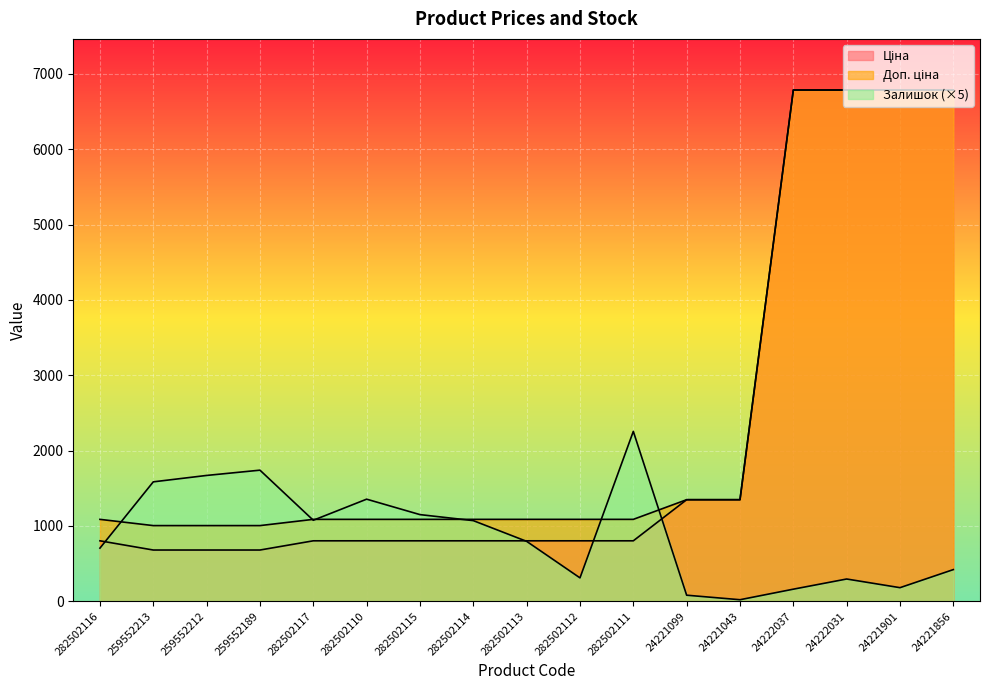

Does the chart display data point markers on the line(s)?

No